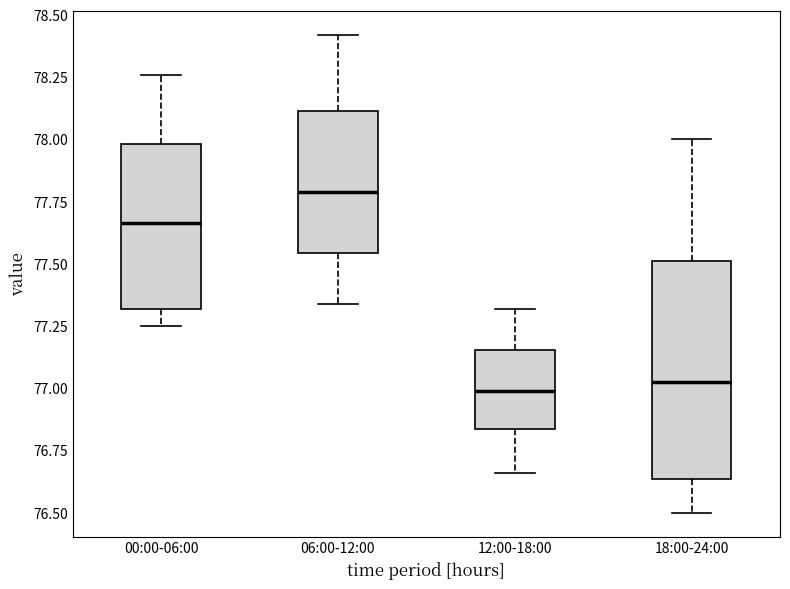

Reading left to right, read every box against the y-axis: the position of its median line, the range the box covers, and the ends of its whiskers. The values are not printed on the chart, so give them approximately, as read against the axis.

00:00-06:00: median 77.65, box 77.30 to 78.00, whiskers 77.25 to 78.25
06:00-12:00: median 77.80, box 77.55 to 78.10, whiskers 77.35 to 78.40
12:00-18:00: median 77.00, box 76.85 to 77.15, whiskers 76.65 to 77.30
18:00-24:00: median 77.05, box 76.65 to 77.50, whiskers 76.50 to 78.00